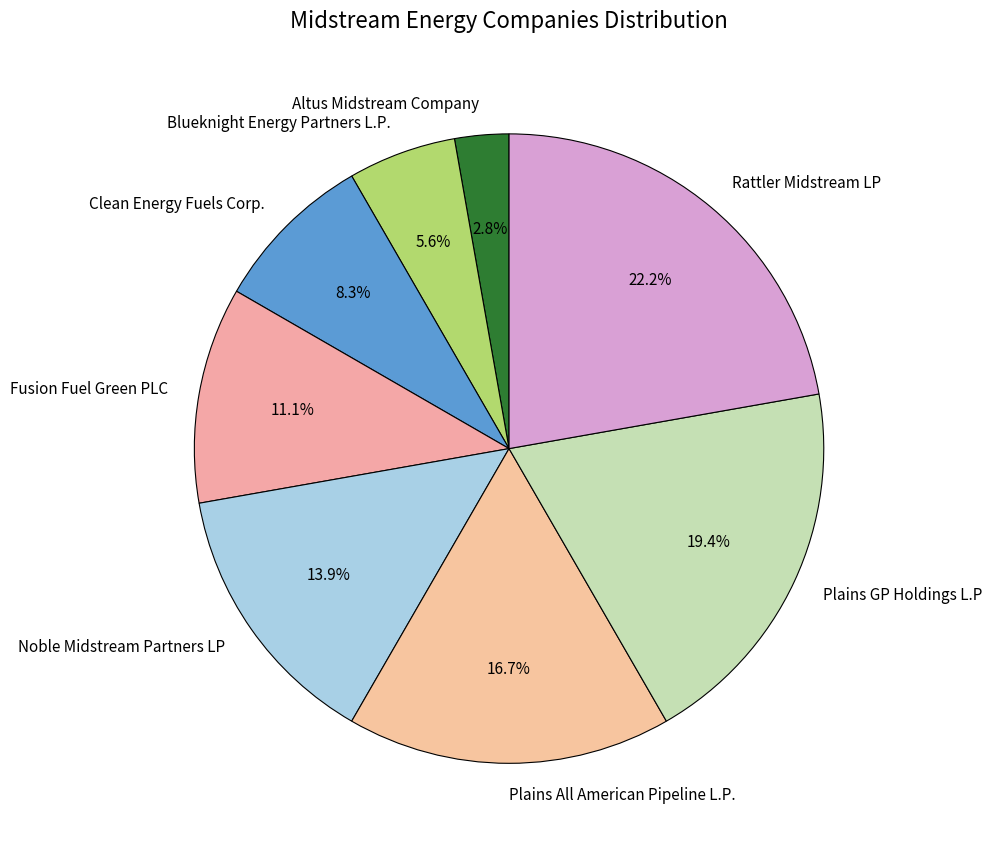

To the nearest percent, what is the difference between the largest and smallest slice percentages?

19%